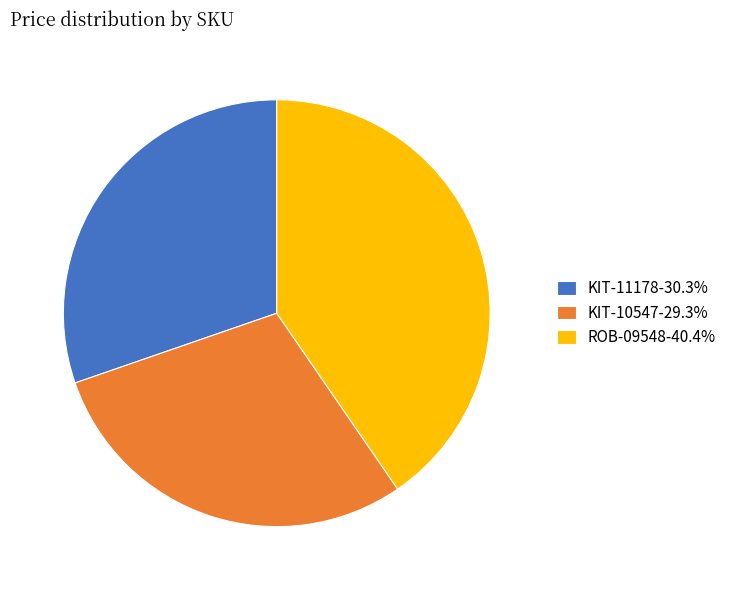

Combined, do KIT-10547-29.3% and KIT-11178-30.3% account for over 50%?

Yes